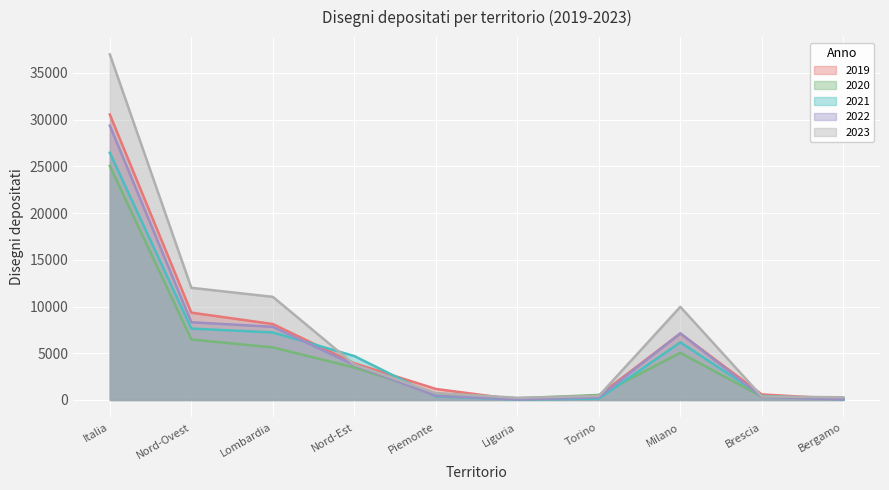

Reading left to right, what are all the values shown in this chart?

2019: Italia=30544	Nord-Ovest=9342	Lombardia=8123	Nord-Est=3924	Piemonte=1178	Liguria=41	Torino=482	Milano=7109	Brescia=592	Bergamo=98
2020: Italia=25043	Nord-Ovest=6474	Lombardia=5623	Nord-Est=3470	Piemonte=681	Liguria=170	Torino=536	Milano=5044	Brescia=349	Bergamo=158
2021: Italia=26456	Nord-Ovest=7643	Lombardia=7226	Nord-Est=4697	Piemonte=370	Liguria=47	Torino=143	Milano=6166	Brescia=434	Bergamo=60
2022: Italia=29360	Nord-Ovest=8318	Lombardia=7825	Nord-Est=3726	Piemonte=440	Liguria=53	Torino=273	Milano=7130	Brescia=335	Bergamo=64
2023: Italia=36982	Nord-Ovest=12001	Lombardia=11033	Nord-Est=3788	Piemonte=735	Liguria=233	Torino=430	Milano=9966	Brescia=377	Bergamo=283